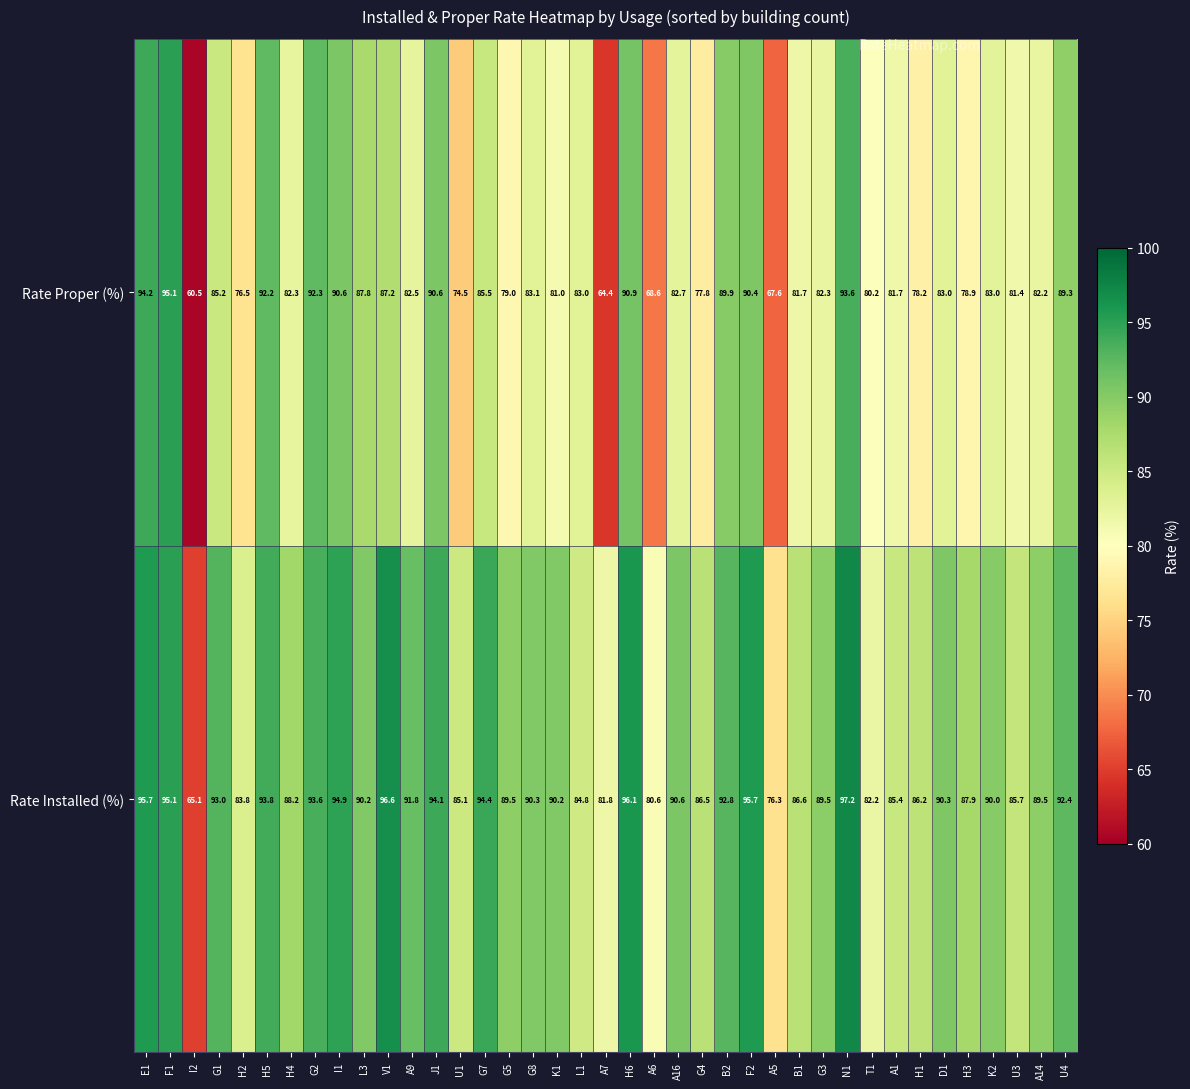

At which category is the sum across all series the highest?

N1